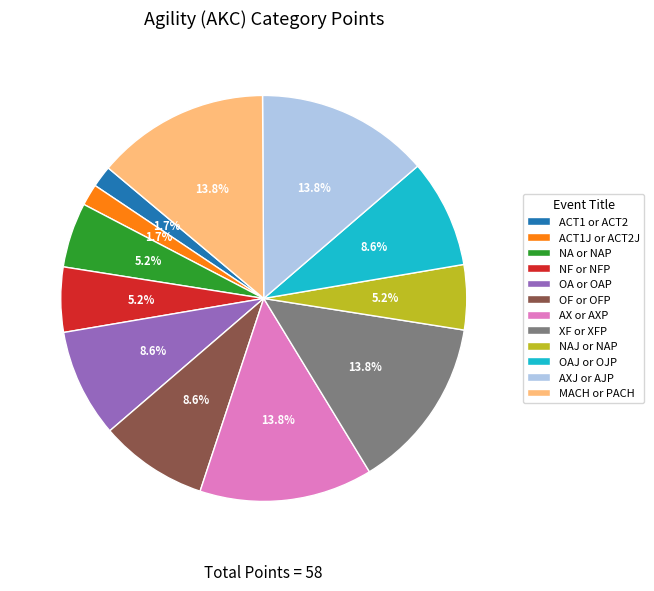

Is it true that ACT1J or ACT2J is 2% of the pie?

True